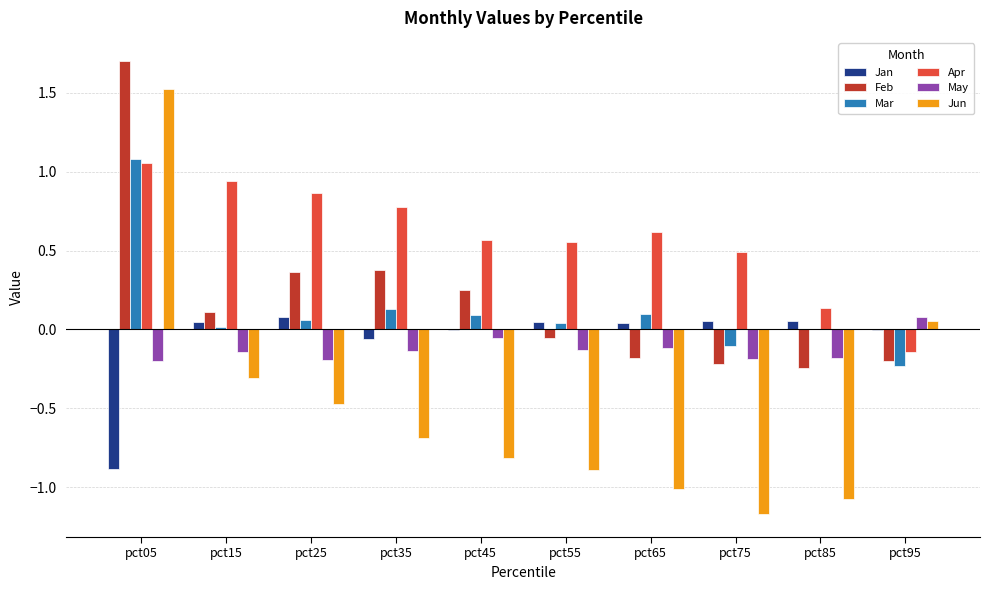

What is the greatest value displayed?

1.7